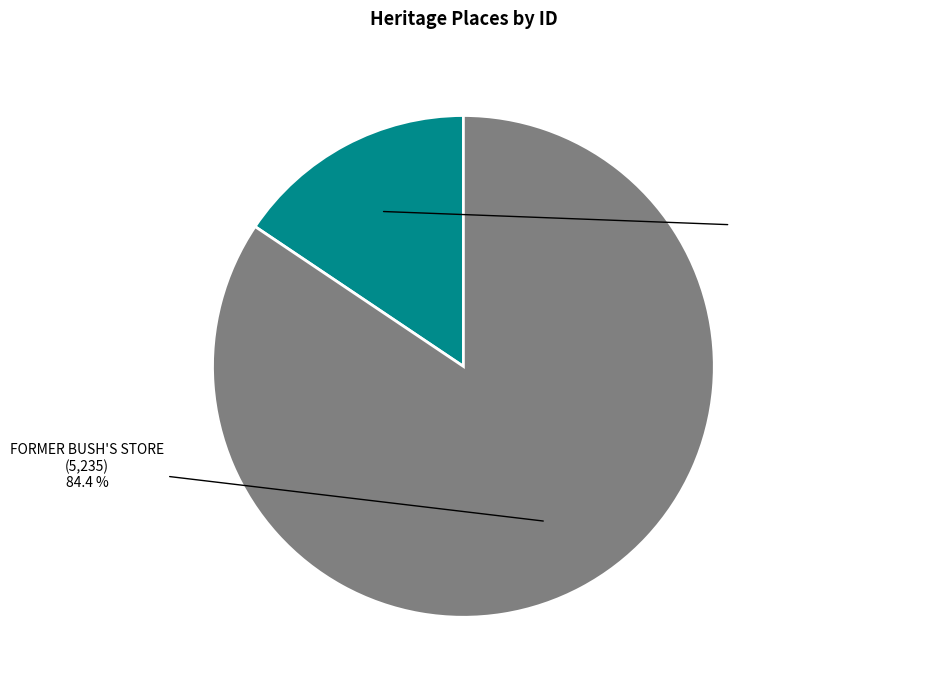

Is there any slice that represents more than half of the pie?

Yes